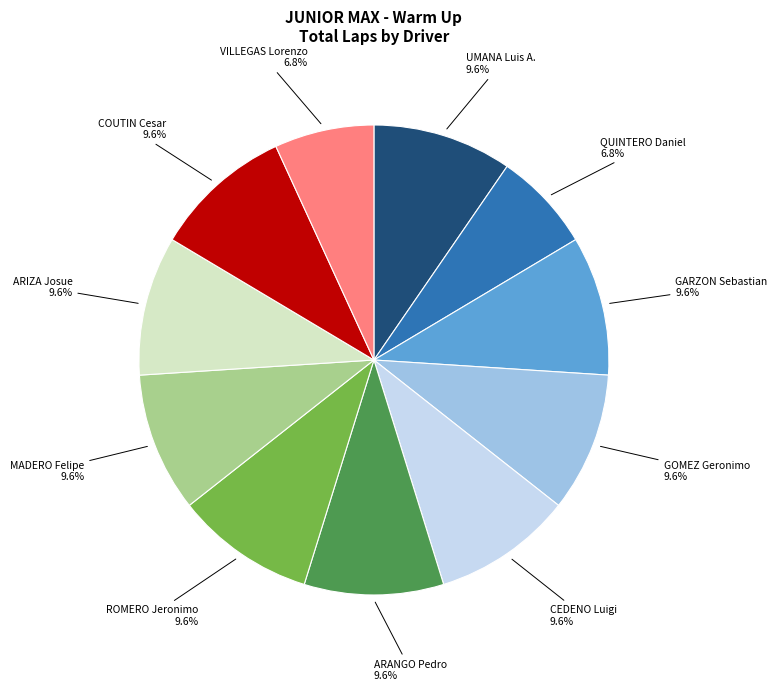

Count the number of slices in the pie.

11